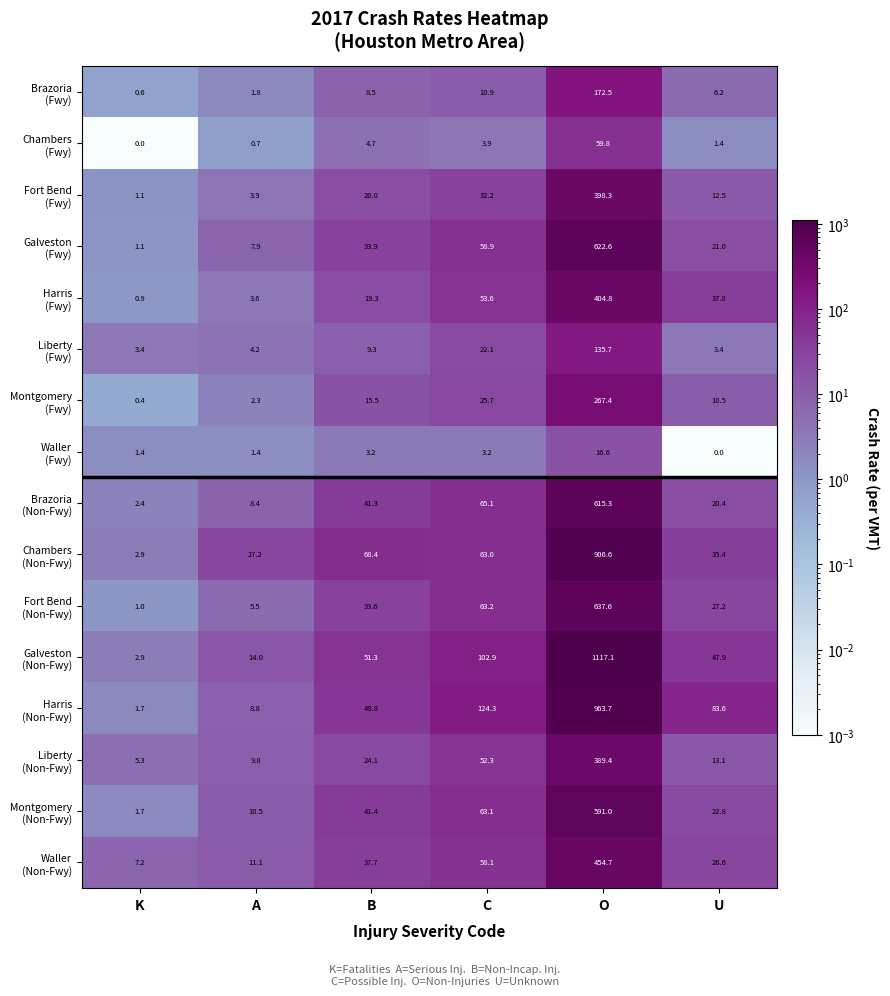

What is the spread (max minus min) of values at C?

121.1